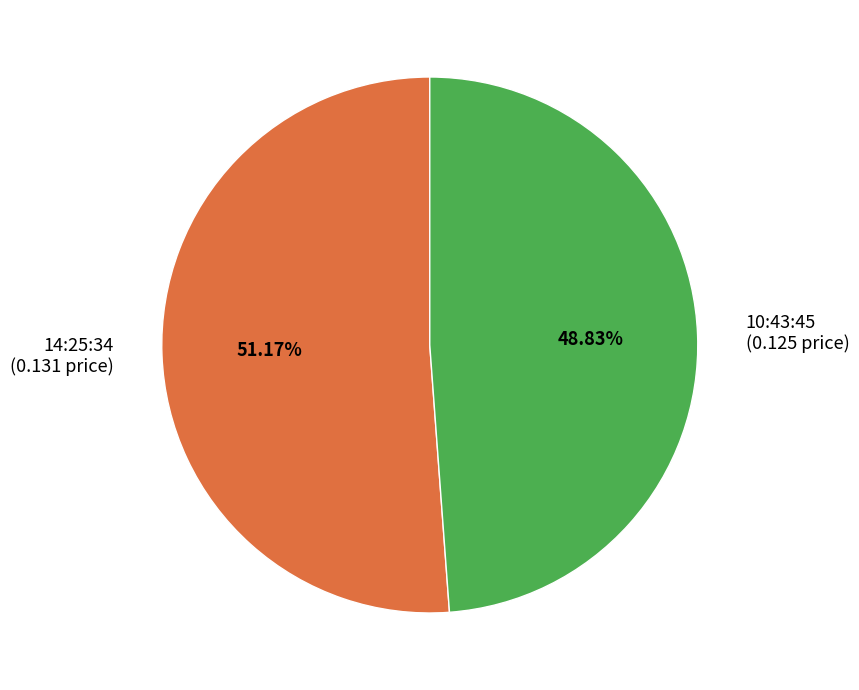

What percentage is the 14:25:34 slice, to the nearest percent?

51%